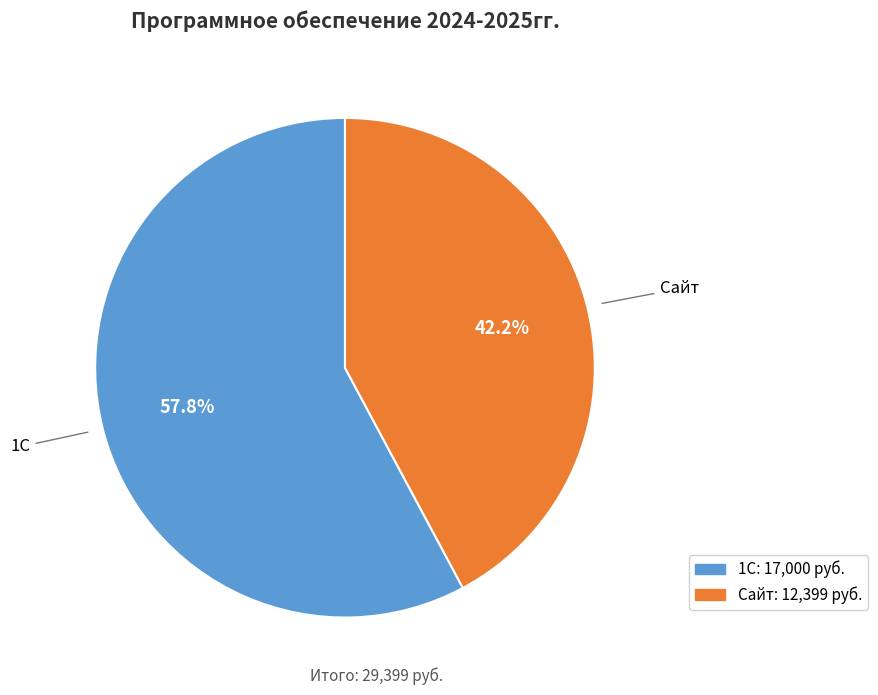

To the nearest percent, what is the combined percentage of Сайт and 1С?

100%